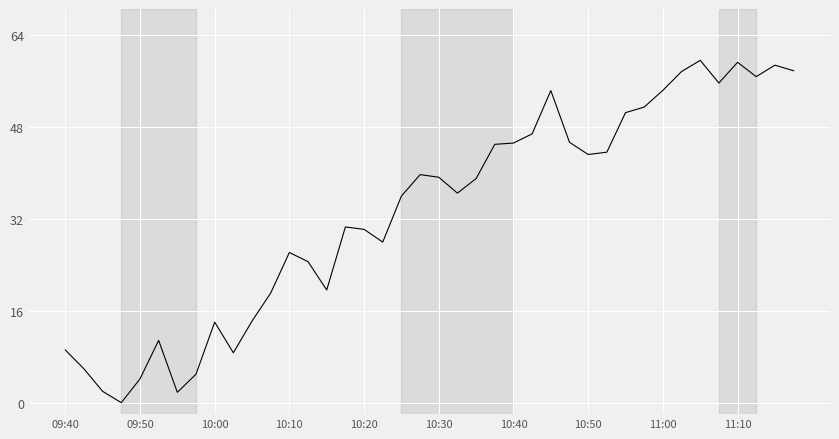

What is the maximum value shown in the chart?

59.6